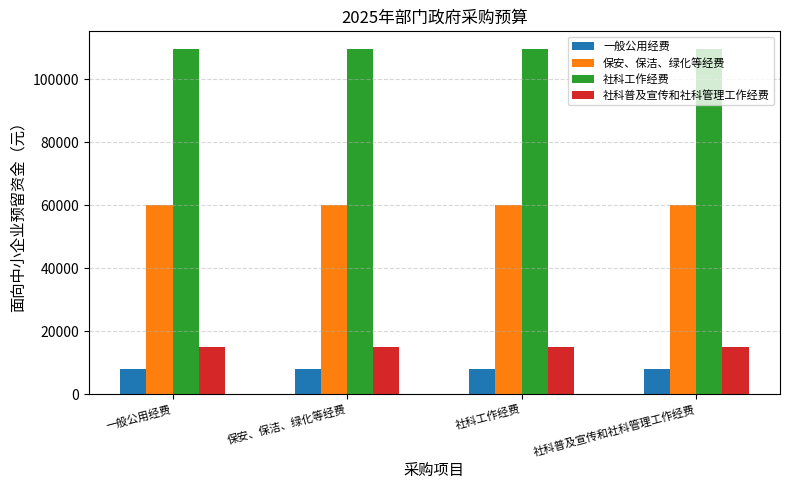

The 社科工作经费 series shows 26869 at 社科工作经费. True or false?

False